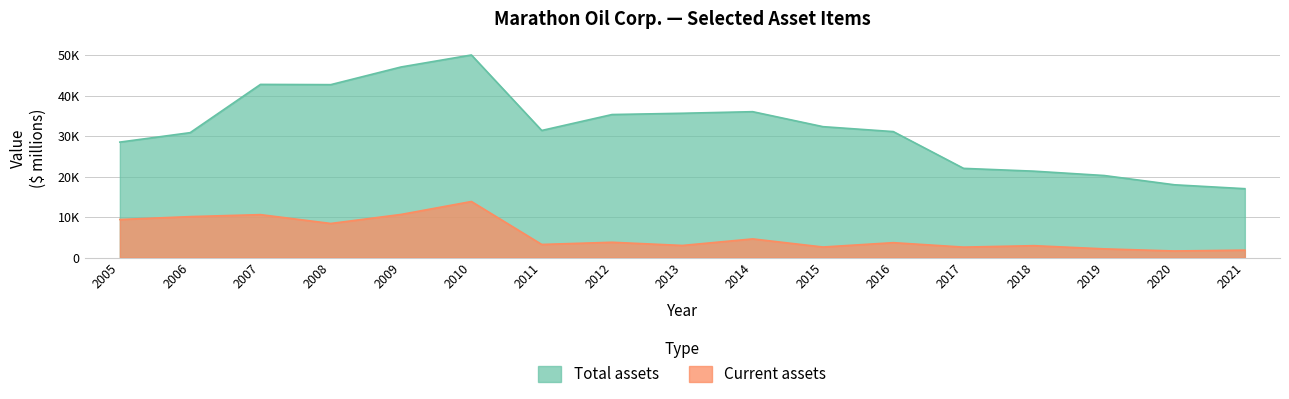

How many data points in Total assets are less than 31371?

8